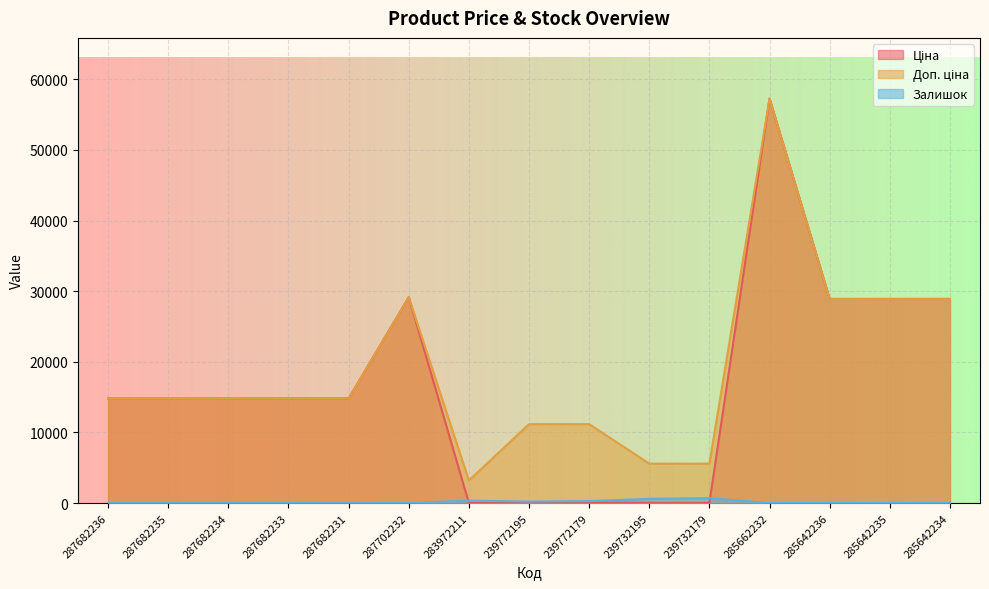

At how many categories does at least one series exceed 51388?

1